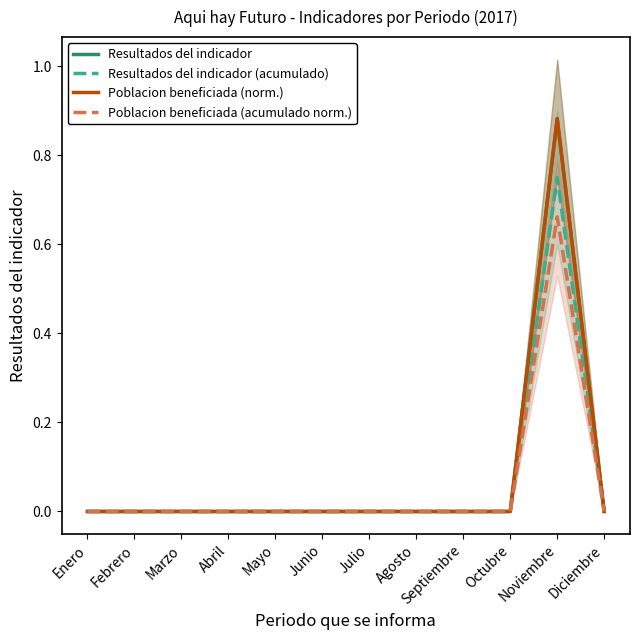

True or false: Resultados del indicador (acumulado) has a value of 0.0 at Diciembre.

True